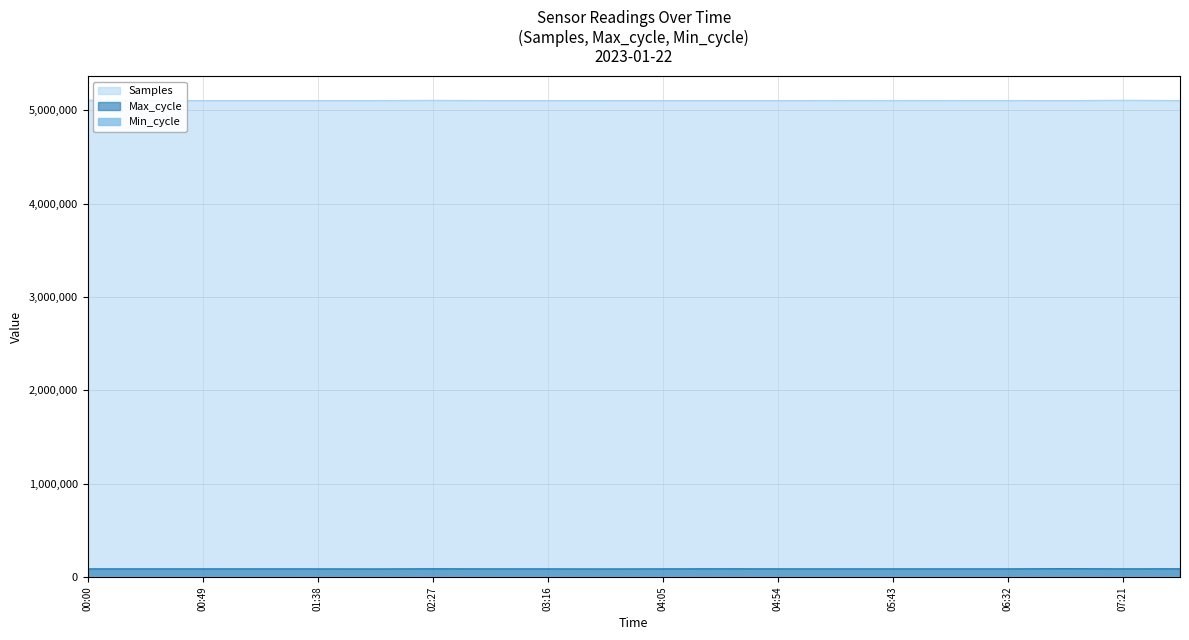

Does the chart have visible grid lines?

Yes